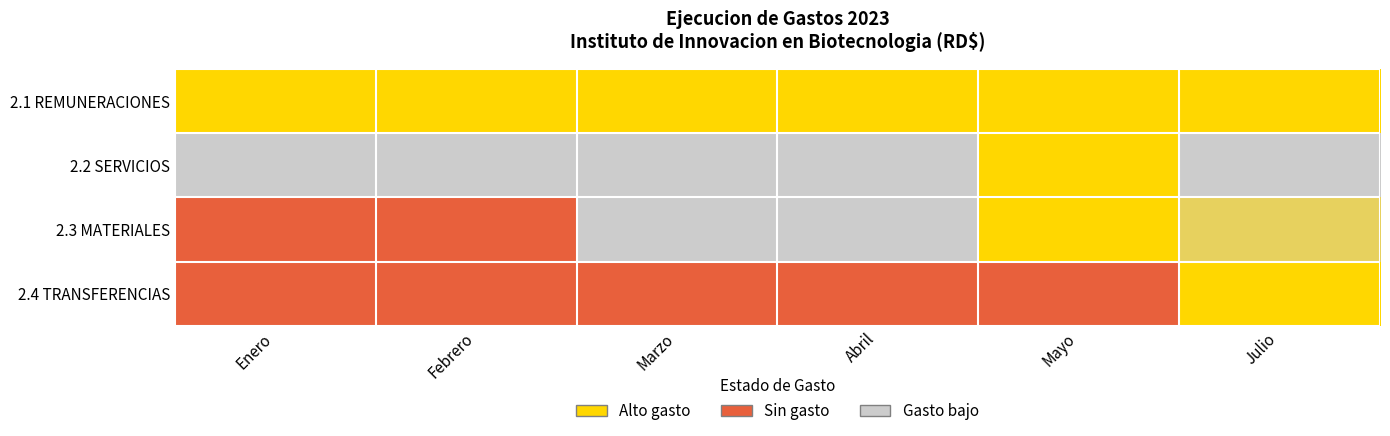

Which has a higher value, Marzo or Enero?

Marzo